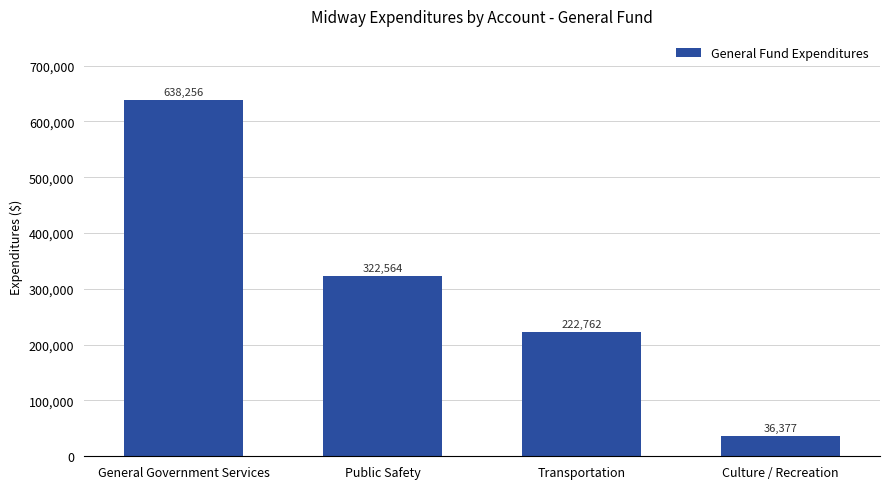

What is the label of the 1st bar from the right?

Culture / Recreation